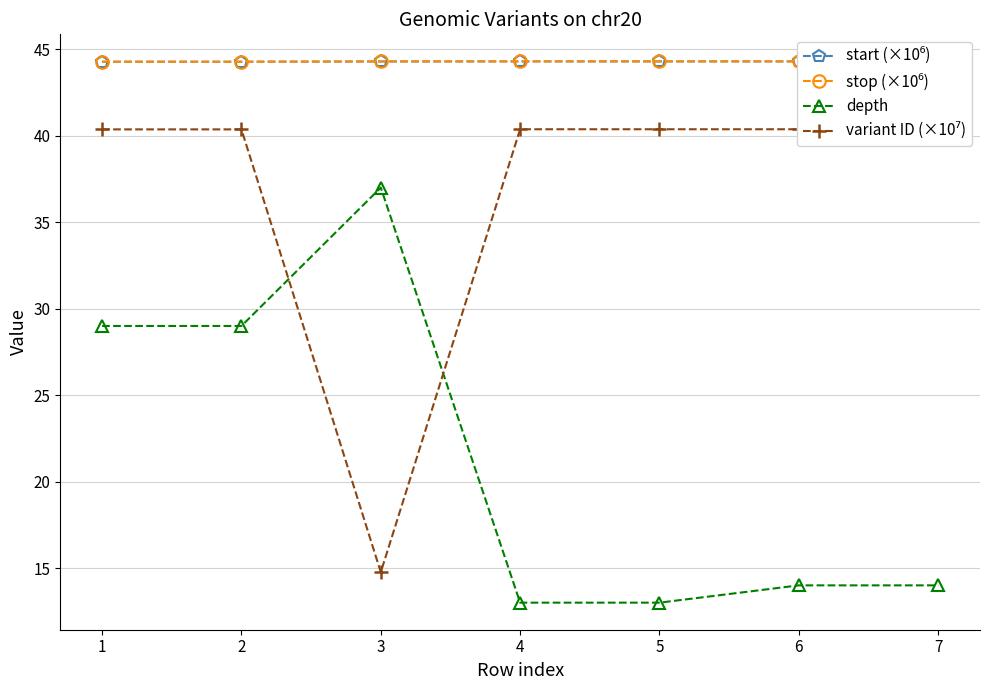

Between 5 and 3, which is larger?

5